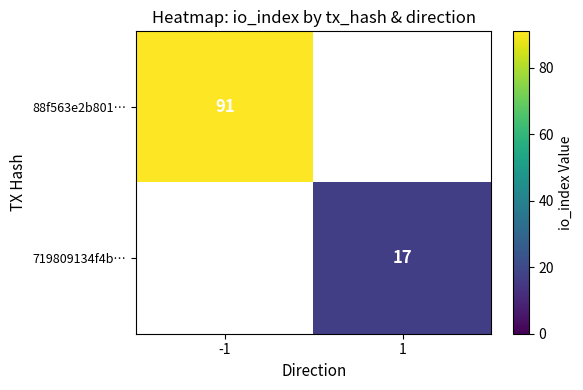

Is the value of 88f563e2b801… at -1 greater than the value of 719809134f4b… at 1?

Yes